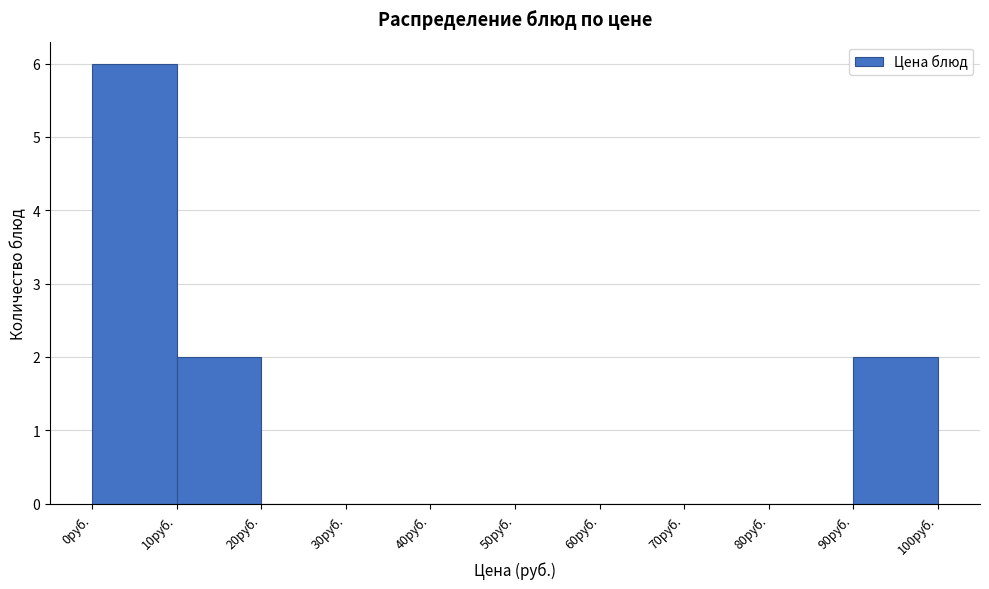

Which range on the x-axis has the tallest bar?

0 to 10